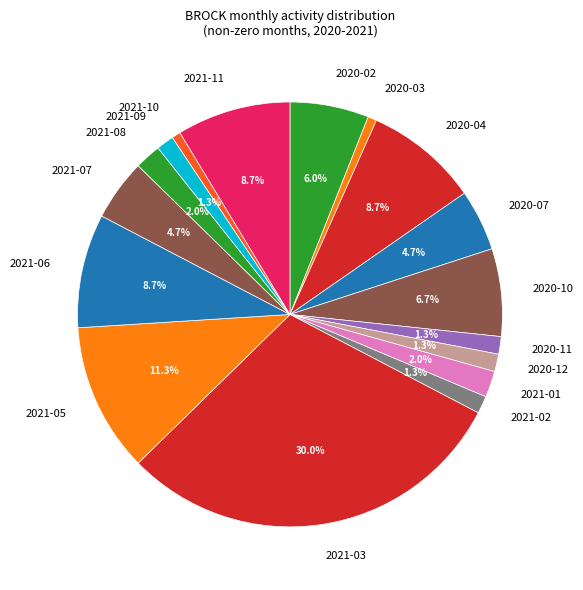

Is it true that 2021-01 is 8% of the pie?

False